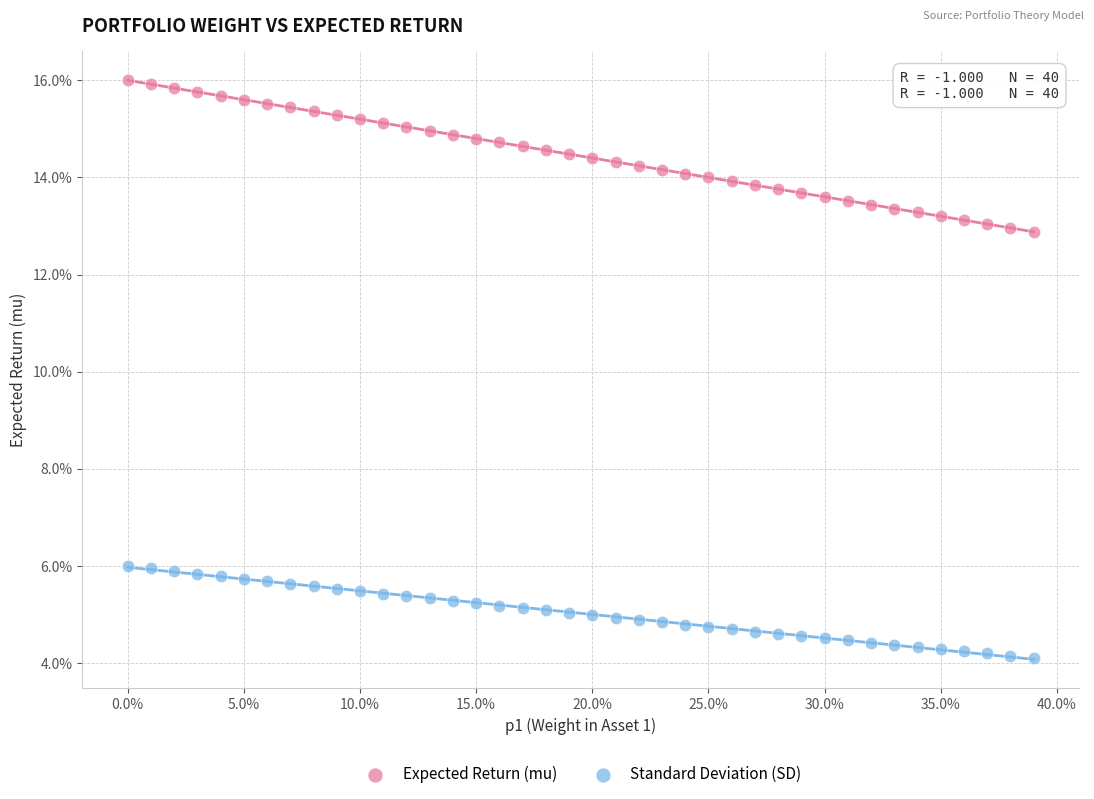

What are all the series names shown in the legend?

Expected Return (mu), Standard Deviation (SD)